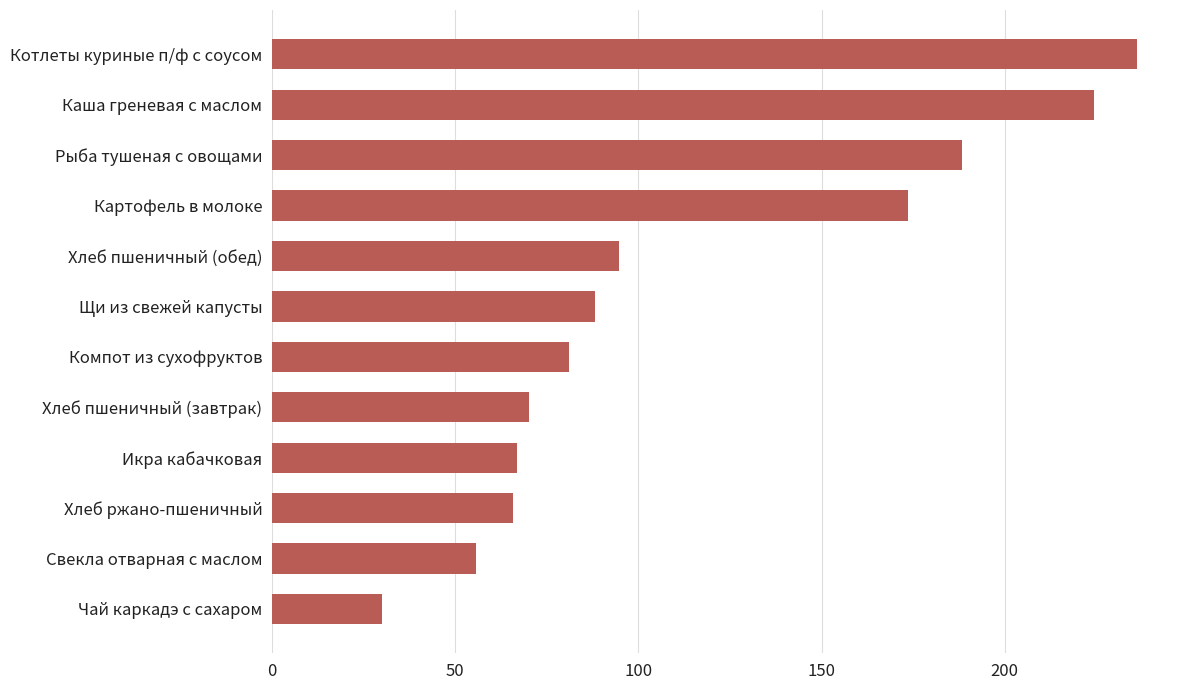

Which has a higher value, Хлеб ржано-пшеничный or Свекла отварная с маслом?

Хлеб ржано-пшеничный